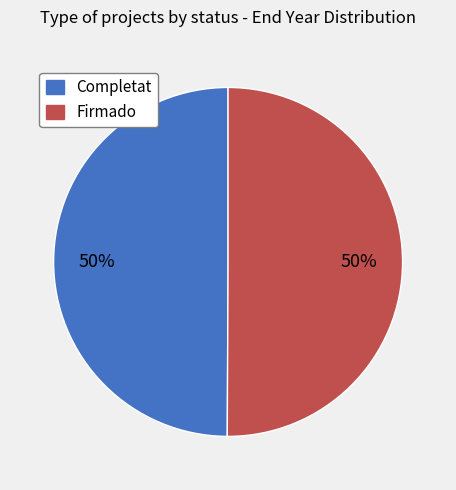

To the nearest percent, what is the average slice percentage?

50%